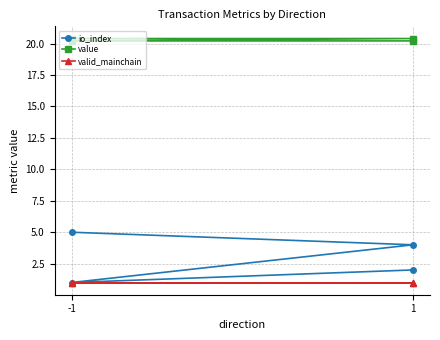

Rank the series by their maximum value, from highest to lowest.

value, io_index, valid_mainchain